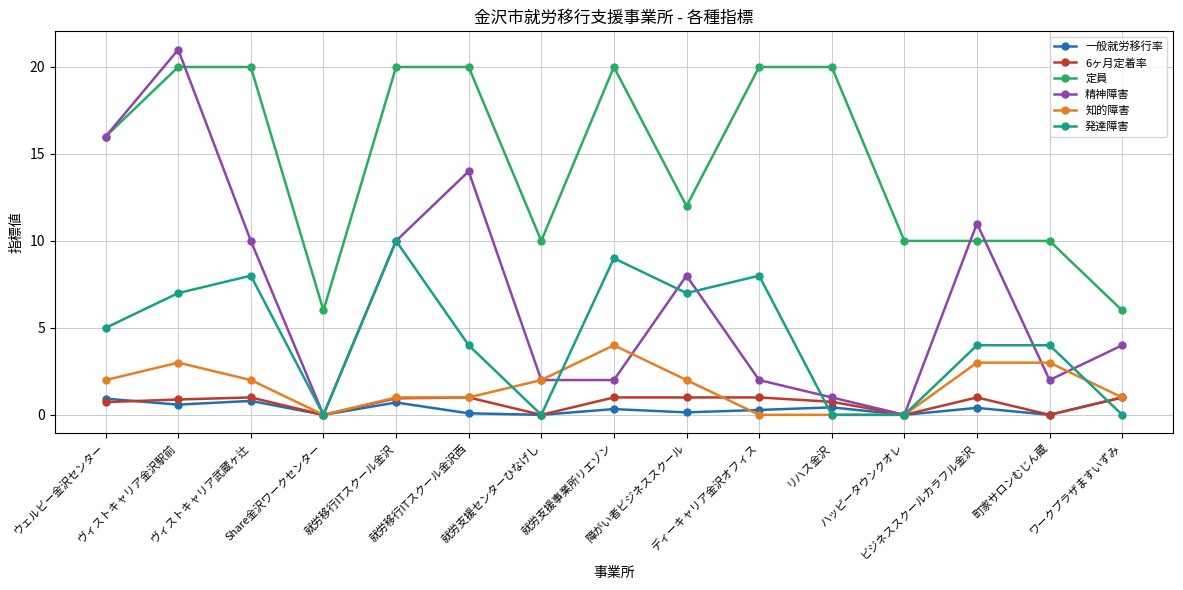

What is the value of the 知的障害 point at the 14th from the left?

3.0